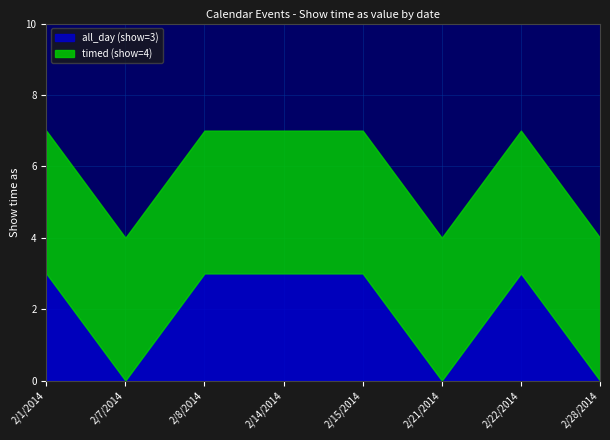

What is the sum of the timed (show=4) values at 2/8/2014 and 2/7/2014?

8